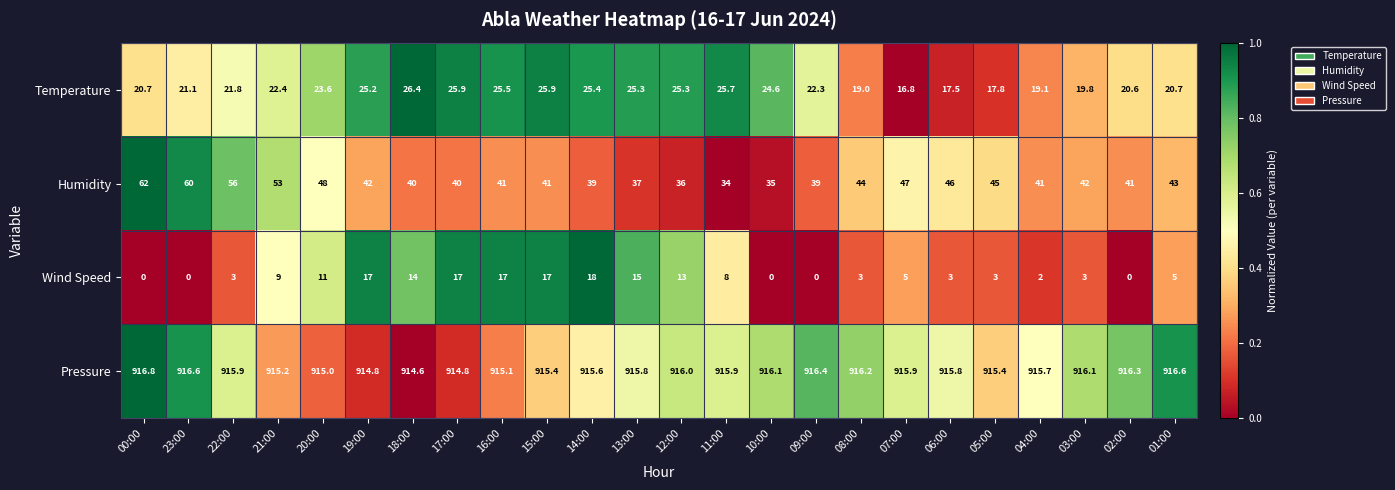

What is the maximum value for Temperature?

26.4